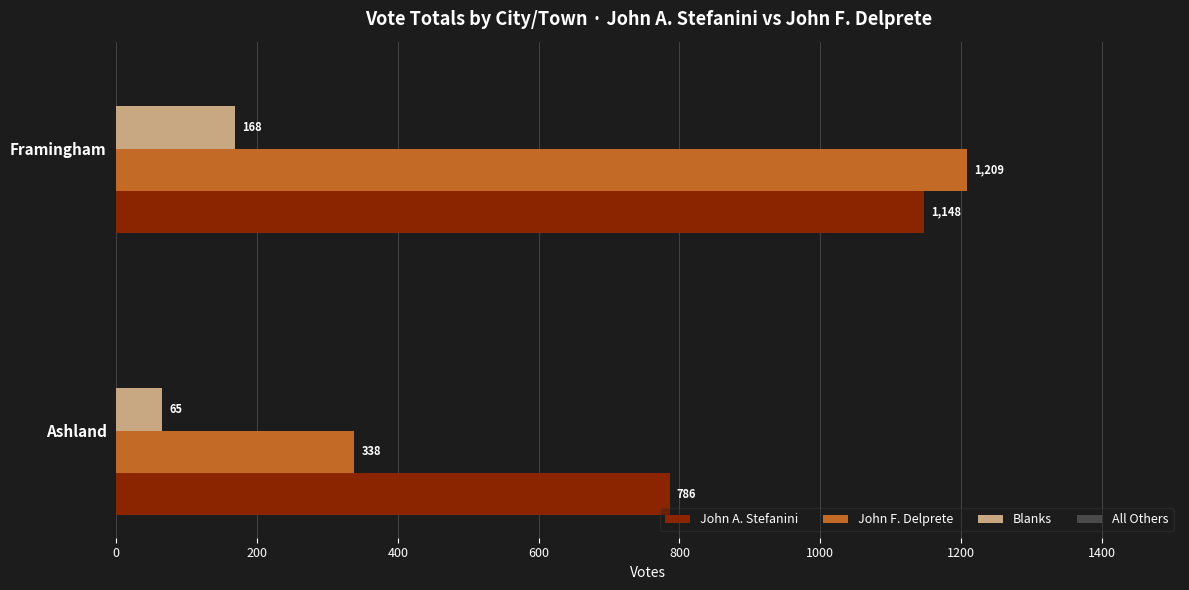

What is the difference between the highest and lowest values at Ashland?

721